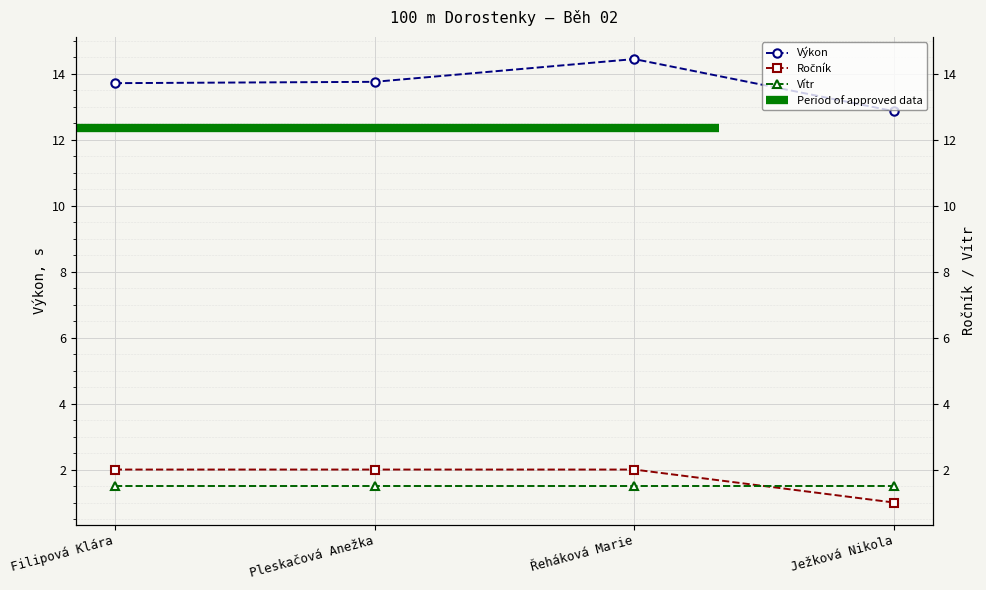

At how many categories does at least one series exceed 7?

4